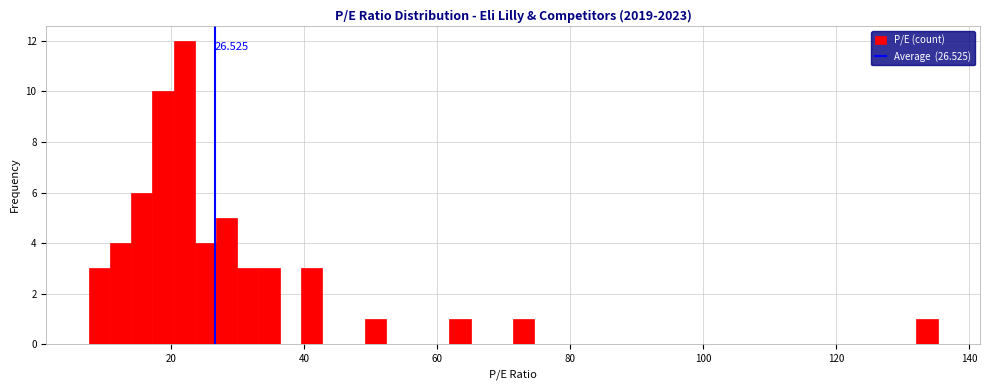

Read against the x-axis, roughly where is the centre of the tallest bar?

22